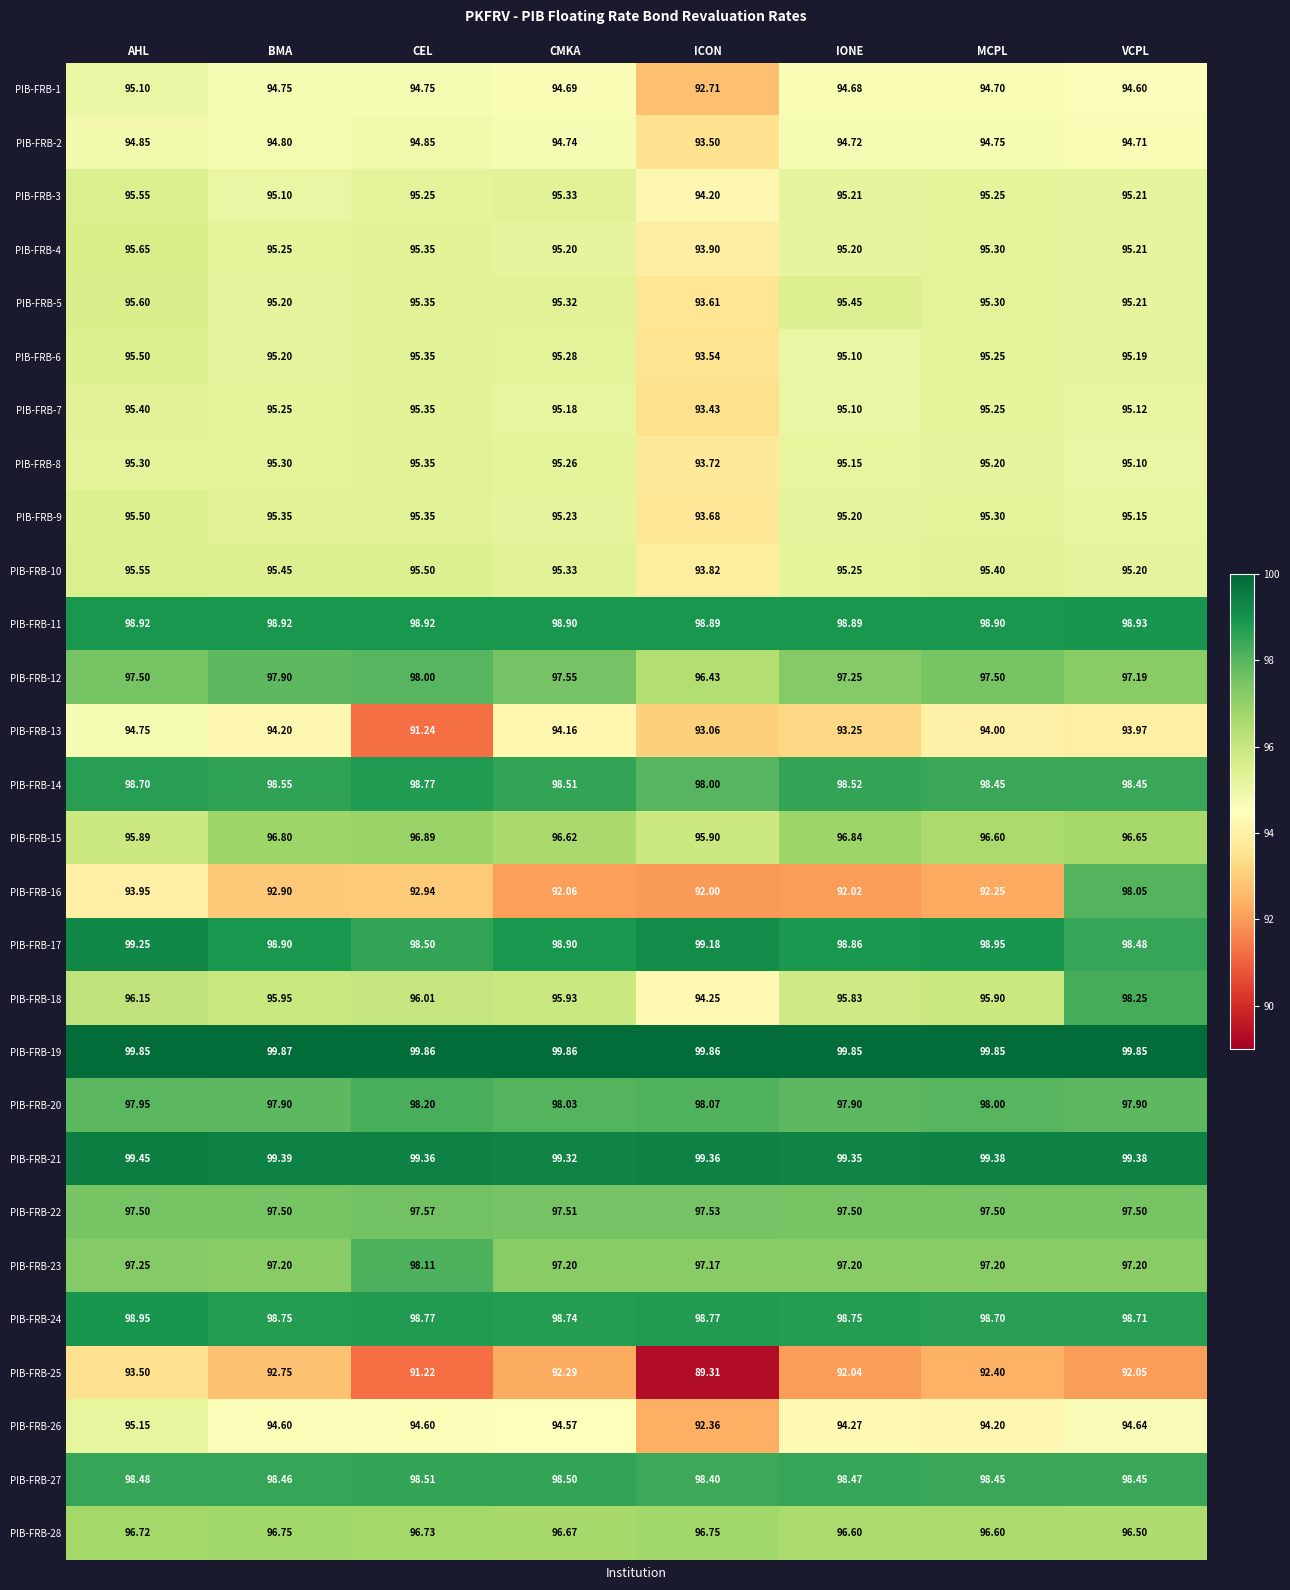

Which series has the largest total across all categories?

PIB-FRB-19